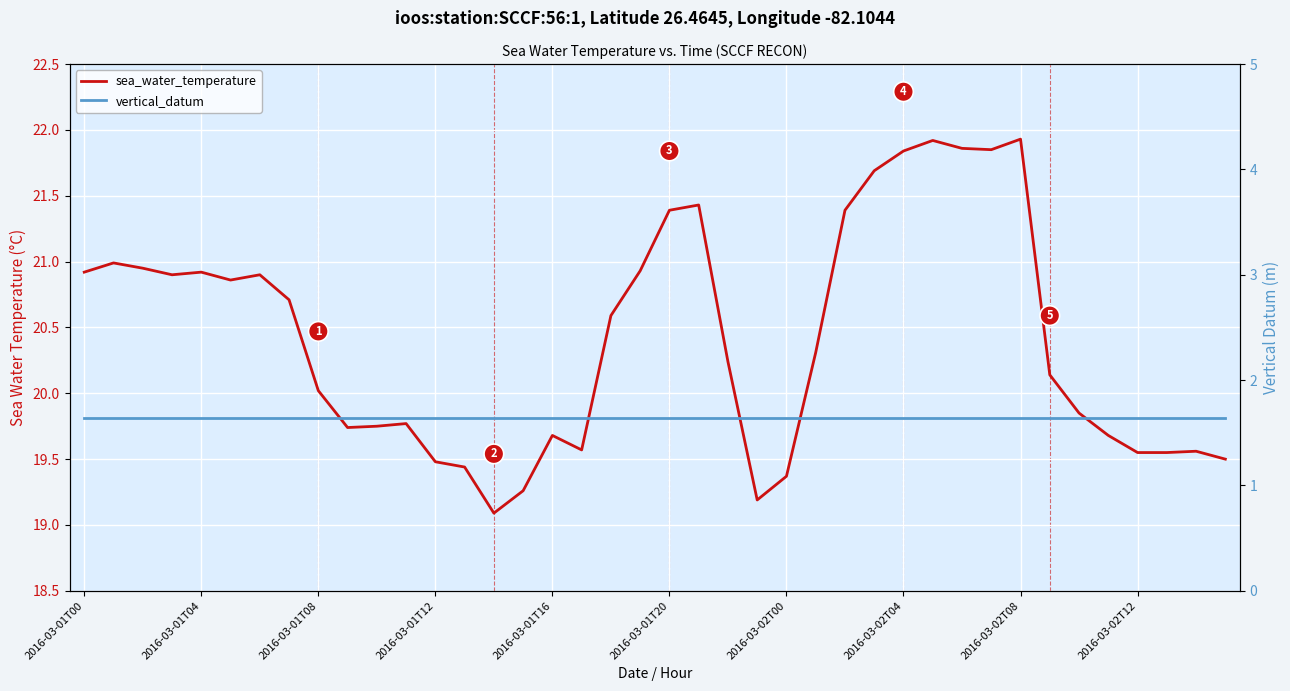

What is the lowest value of the sea_water_temperature series?

19.1